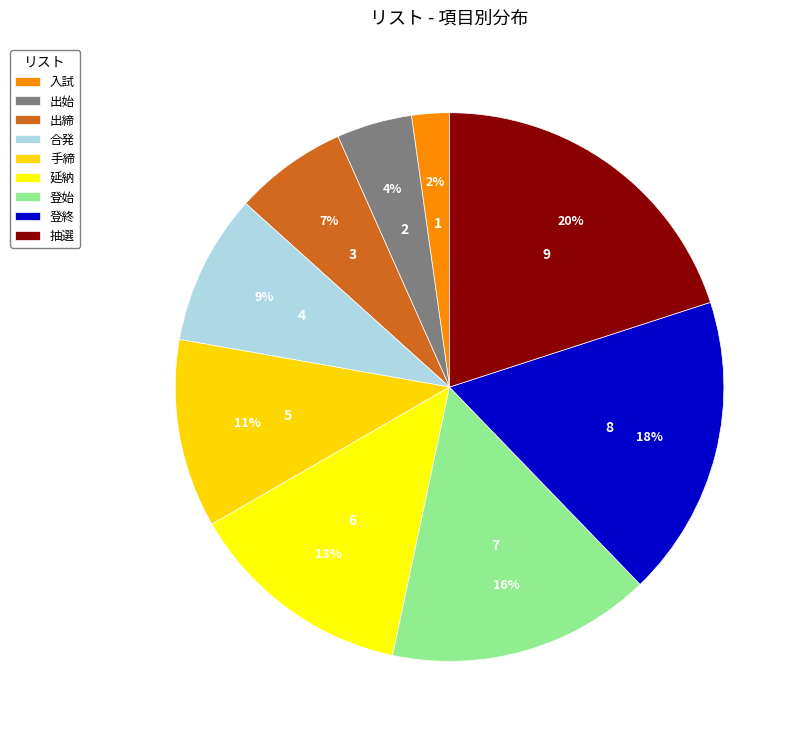

Count the number of slices in the pie.

9